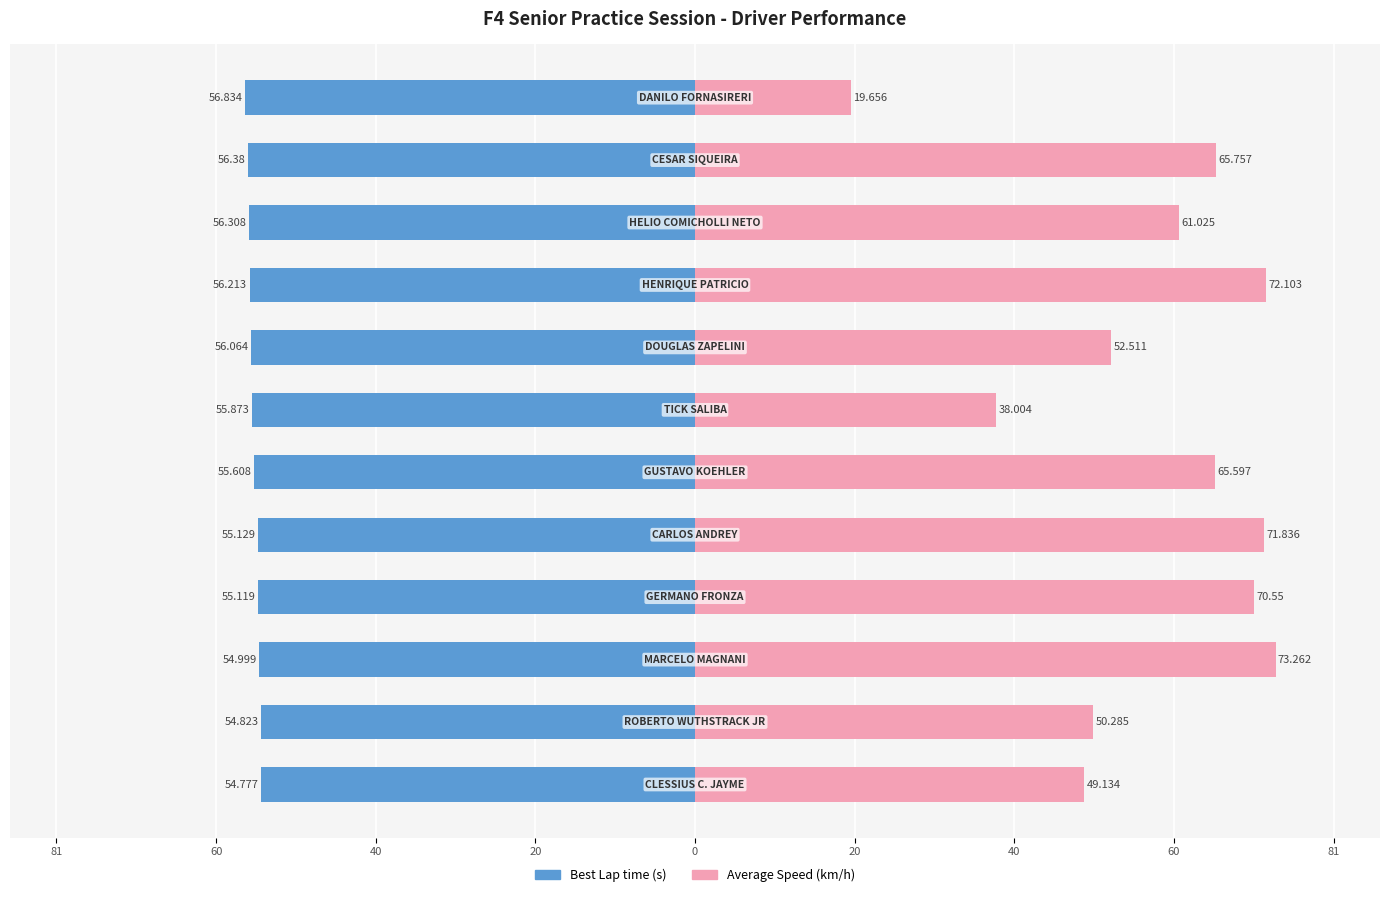

How many bars are there in total?

24